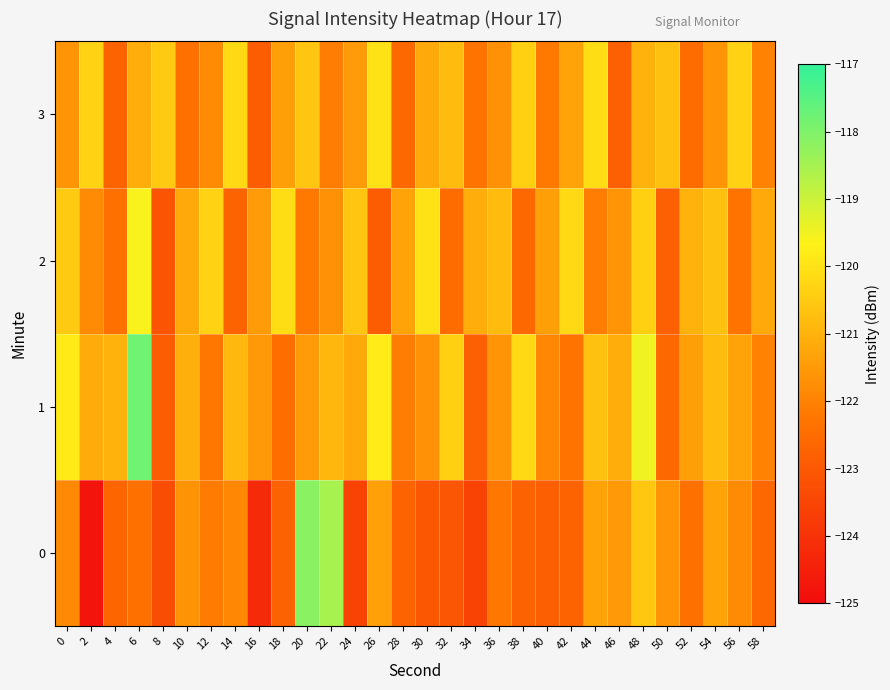

Which series has the largest total across all categories?

1